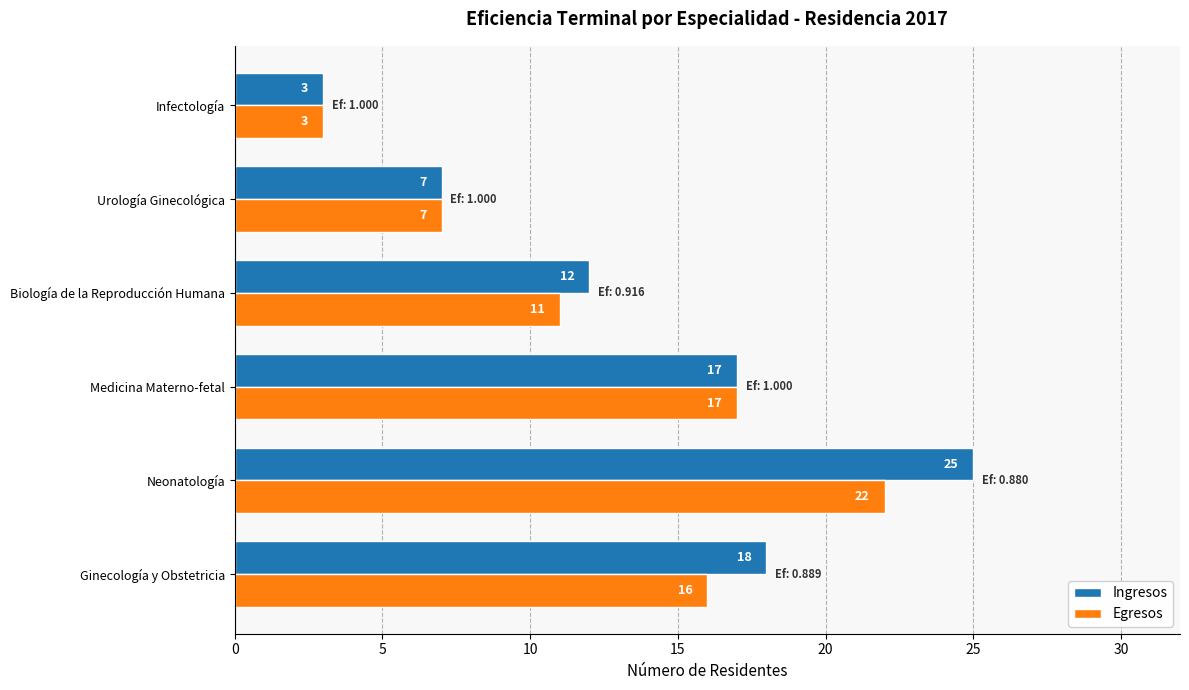

What is the sum of all Egresos values?

76